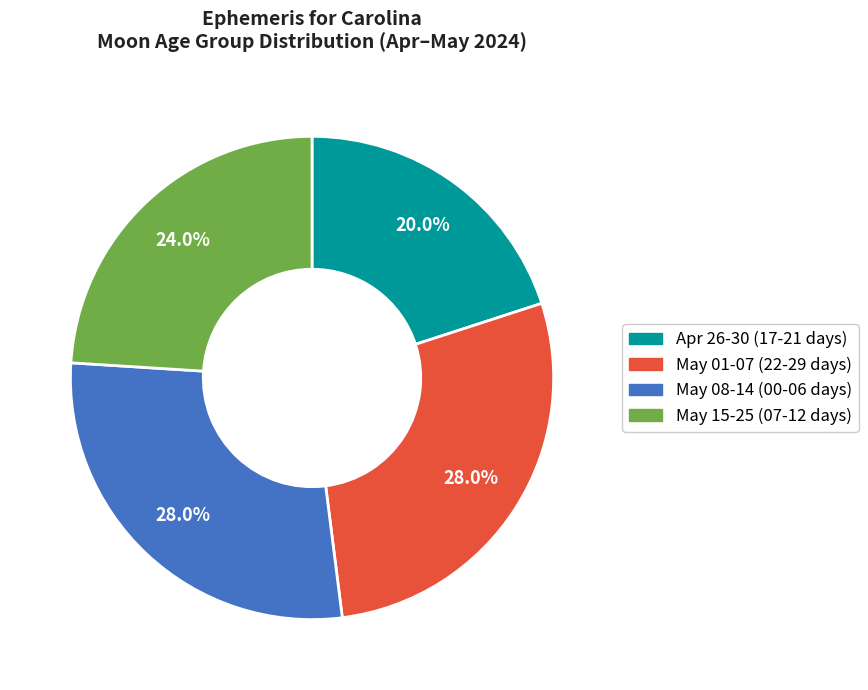

What is the ratio of the value at May 15-25 (07-12 days) to the value at May 08-14 (00-06 days)?

0.9